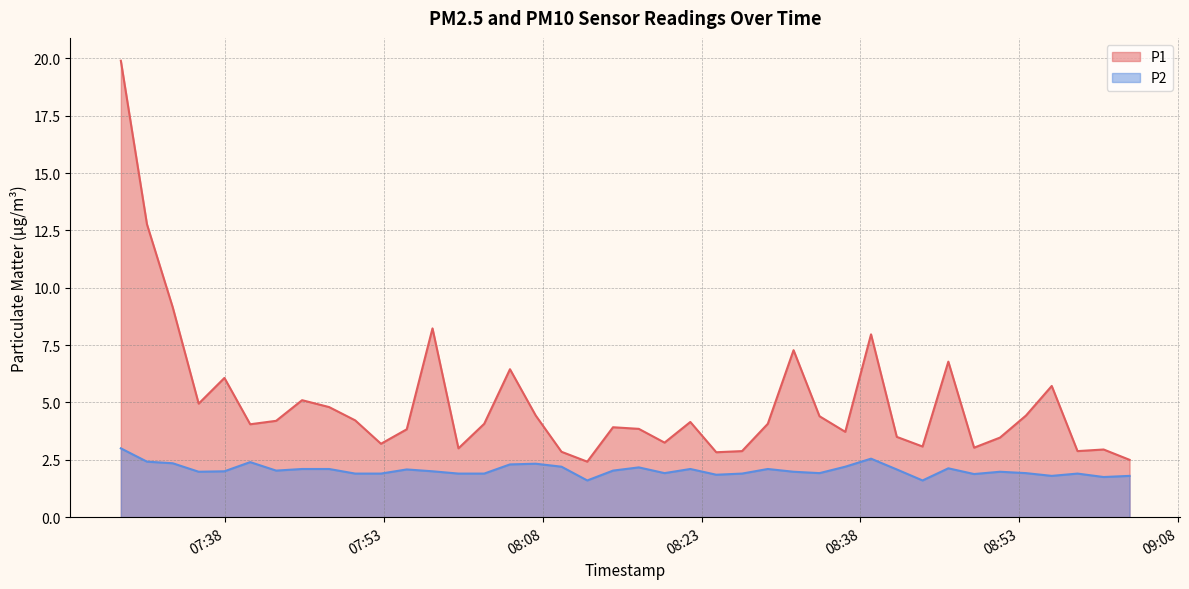

The value of P1 at 2022-10-31T08:07:20 is 1.9. True or false?

False